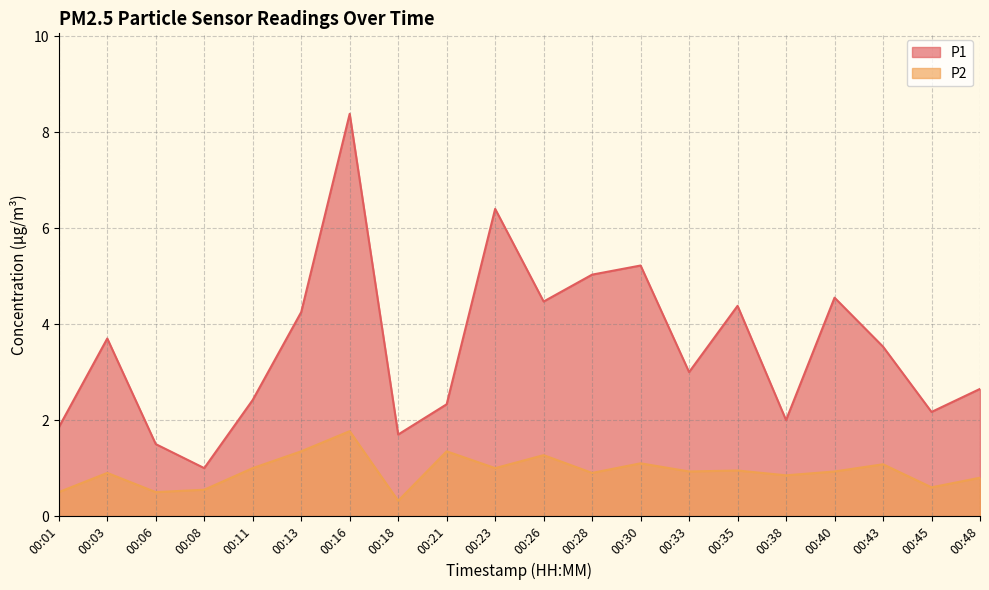

Does the chart display data point markers on the line(s)?

No